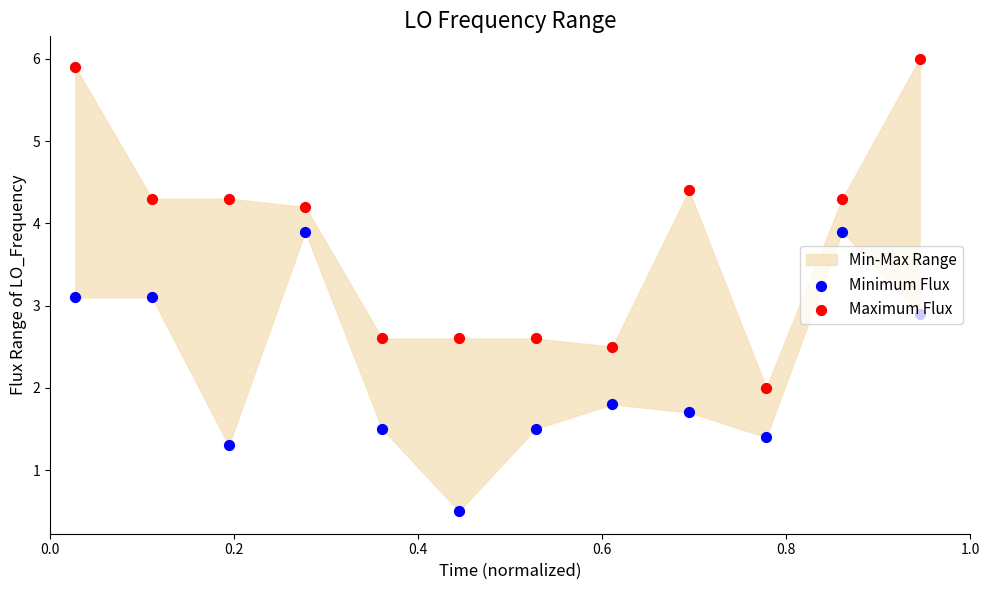

At how many categories does at least one series exceed 2?

11